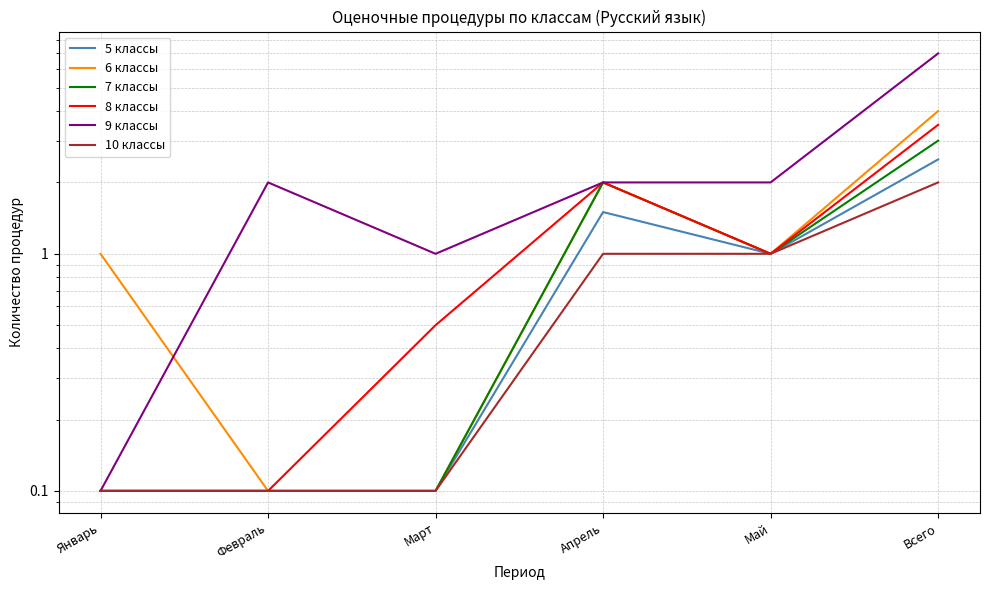

What is the total value across all series at Всего?

22.0